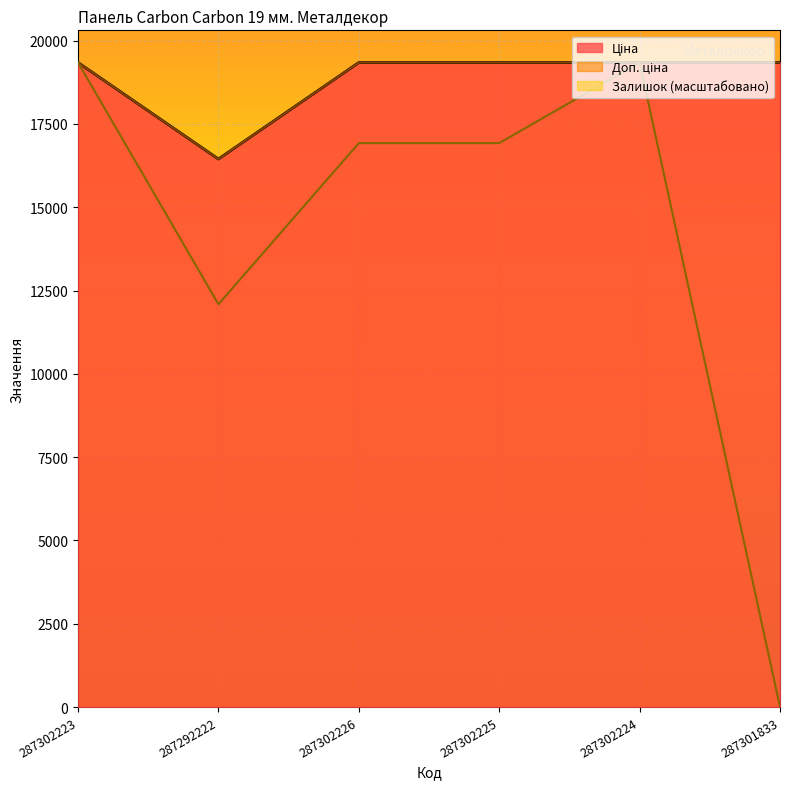

True or false: Залишок and Доп. ціна cross at least once.

False